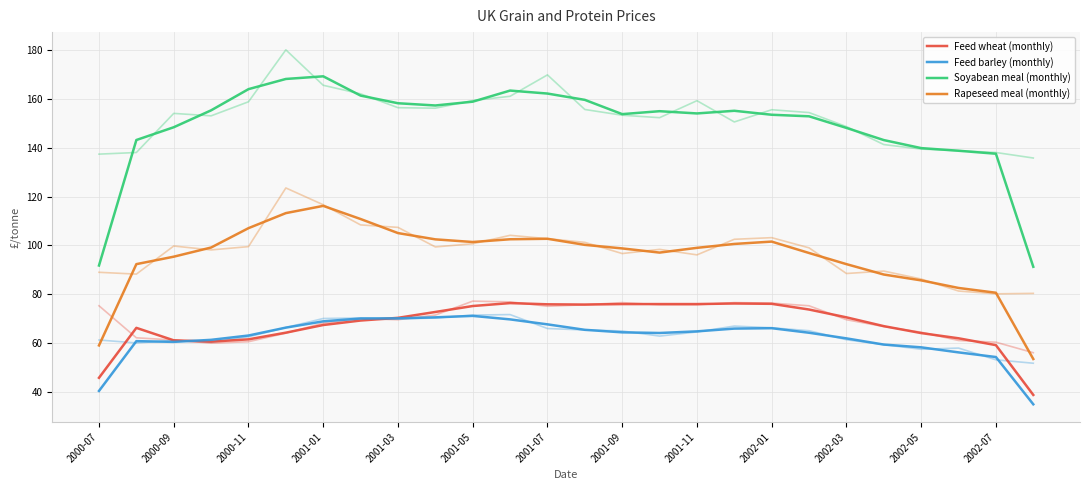

Does the chart have visible grid lines?

Yes